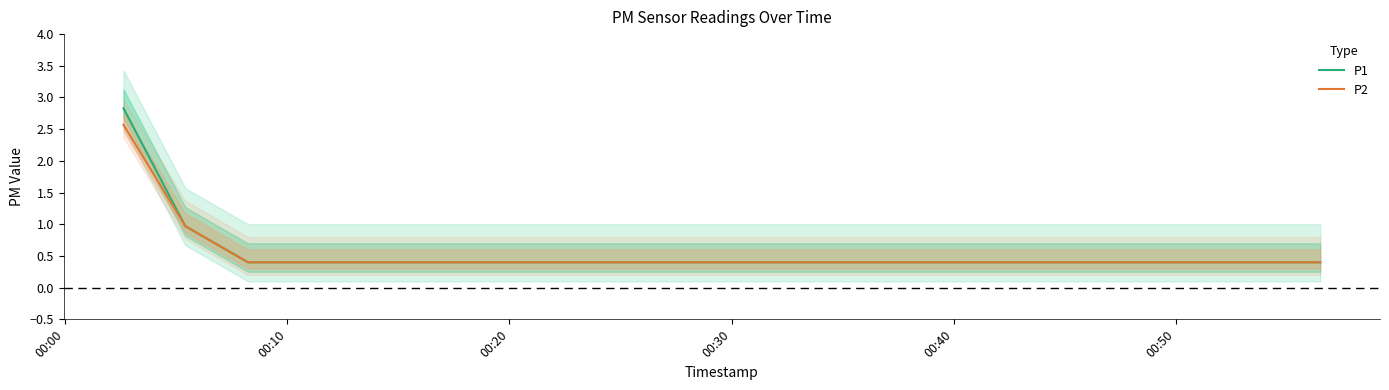

What is the difference between the second highest and second lowest values in the P2 series?

0.6